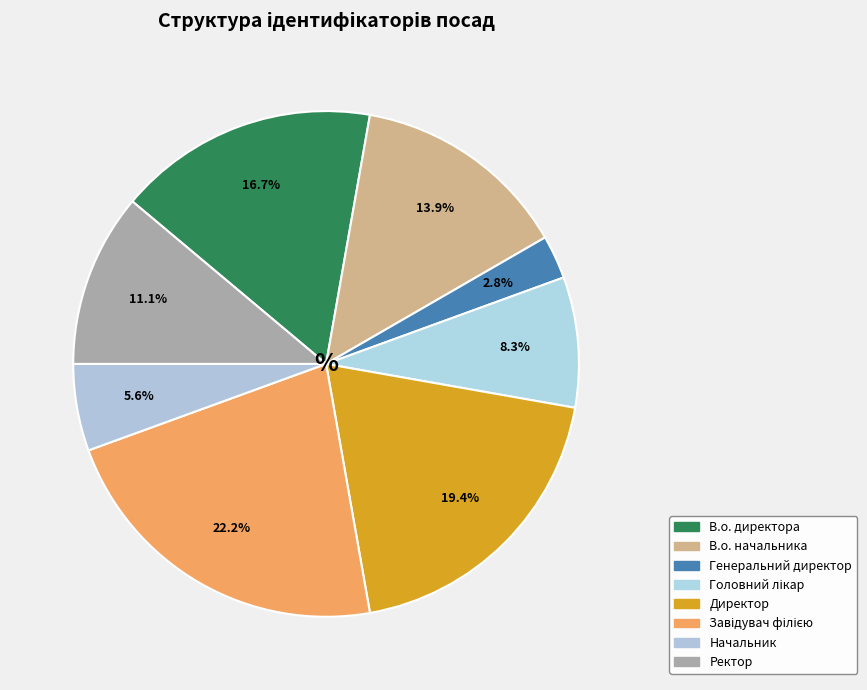

Between Директор and В.о. начальника, which is larger?

Директор